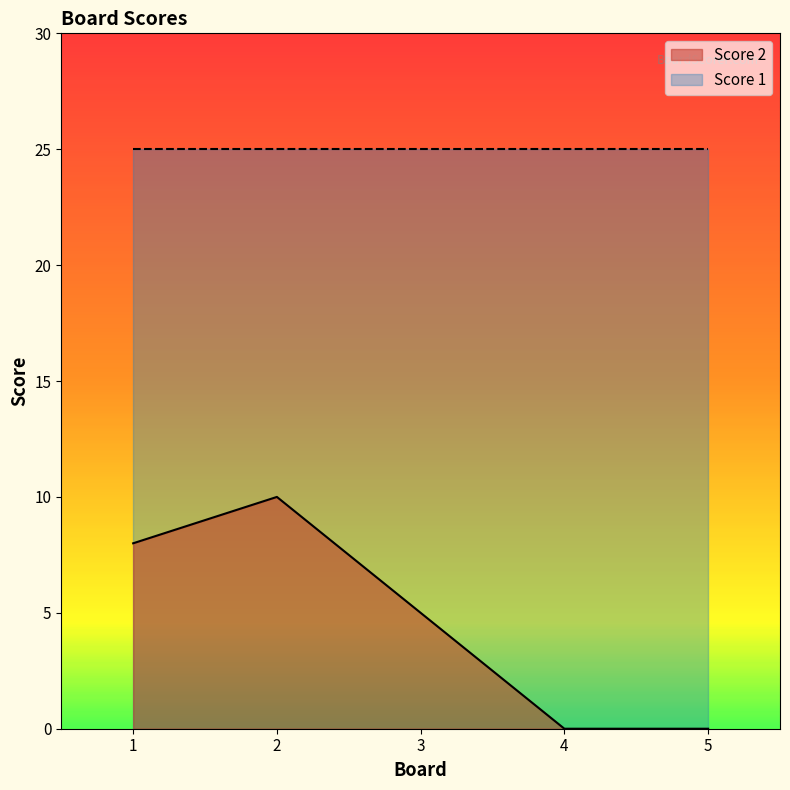

The chart shows a value of -5 at 5. True or false?

False